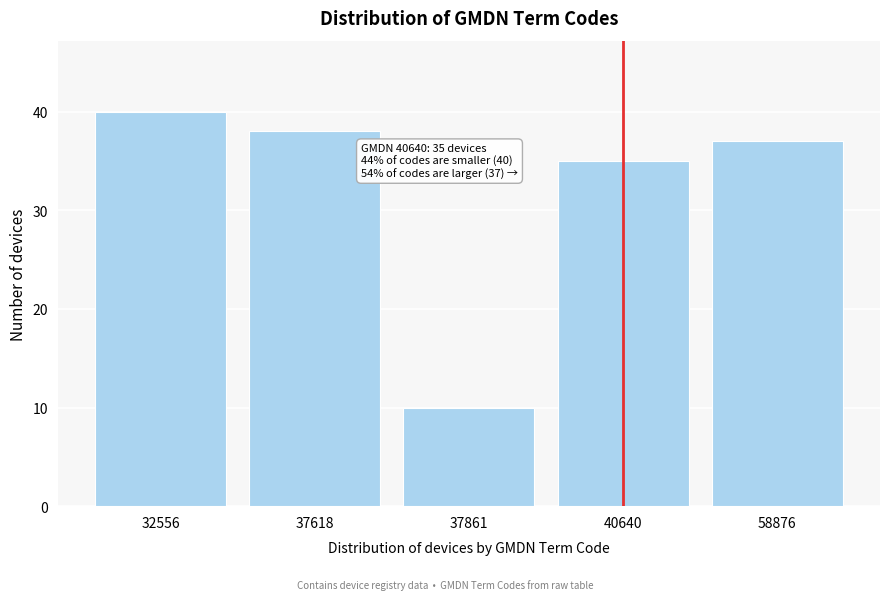

Reading left to right, list all the values displayed in this chart.

32556=40	37618=38	37861=10	40640=35	58876=37